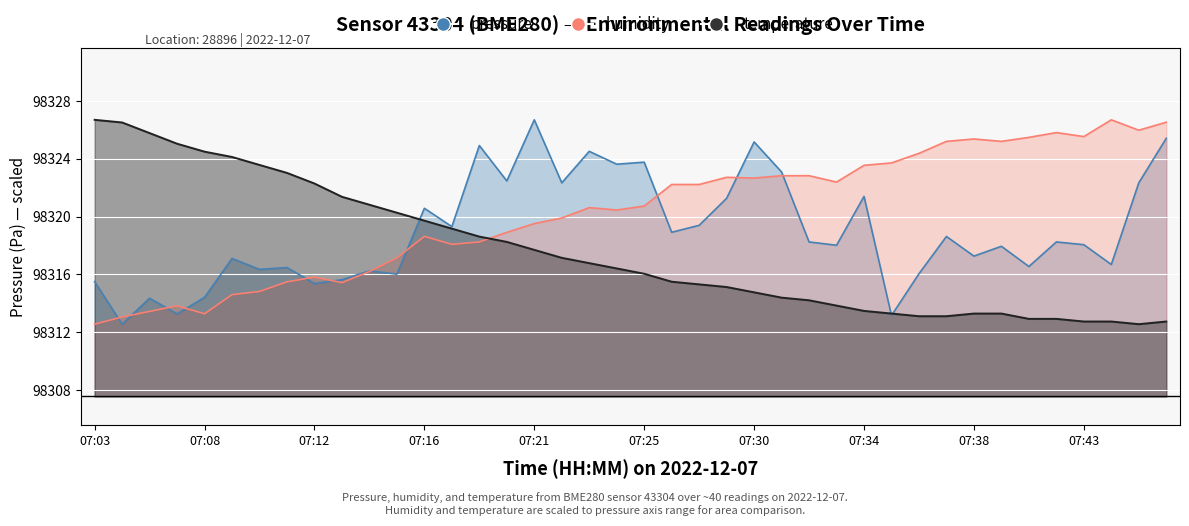

Reading right to left, list all the values displayed in this chart.

pressure: 98325.4	98322.3	98316.7	98318.1	98318.2	98316.6	98317.9	98317.3	98318.6	98316.1	98313.2	98321.4	98318.0	98318.2	98323.1	98325.2	98321.3	98319.4	98318.9	98323.8	98323.6	98324.5	98322.3	98326.7	98322.5	98324.9	98319.3	98320.6	98316.0	98316.2	98315.6	98315.4	98316.5	98316.4	98317.1	98314.4	98313.3	98314.4	98312.6	98315.5
humidity: 98326.5	98326.0	98326.7	98325.5	98325.8	98325.5	98325.2	98325.4	98325.2	98324.4	98323.7	98323.6	98322.4	98322.8	98322.8	98322.7	98322.7	98322.2	98322.2	98320.7	98320.5	98320.6	98319.9	98319.5	98318.9	98318.2	98318.1	98318.6	98317.1	98316.2	98315.4	98315.8	98315.5	98314.8	98314.6	98313.3	98313.8	98313.4	98313.1	98312.6
temperature: 98312.7	98312.6	98312.7	98312.7	98312.9	98312.9	98313.3	98313.3	98313.1	98313.1	98313.3	98313.5	98313.8	98314.2	98314.4	98314.8	98315.1	98315.3	98315.5	98316.0	98316.4	98316.8	98317.2	98317.7	98318.3	98318.6	98319.2	98319.7	98320.3	98320.8	98321.4	98322.3	98323.0	98323.6	98324.1	98324.5	98325.0	98325.8	98326.5	98326.7